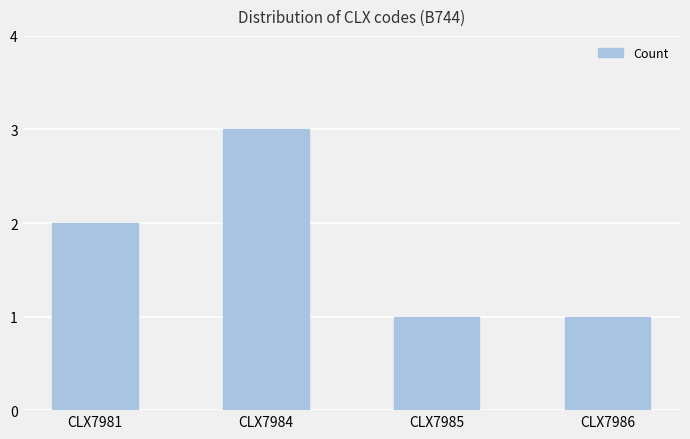

Does the chart contain stacked bars?

No